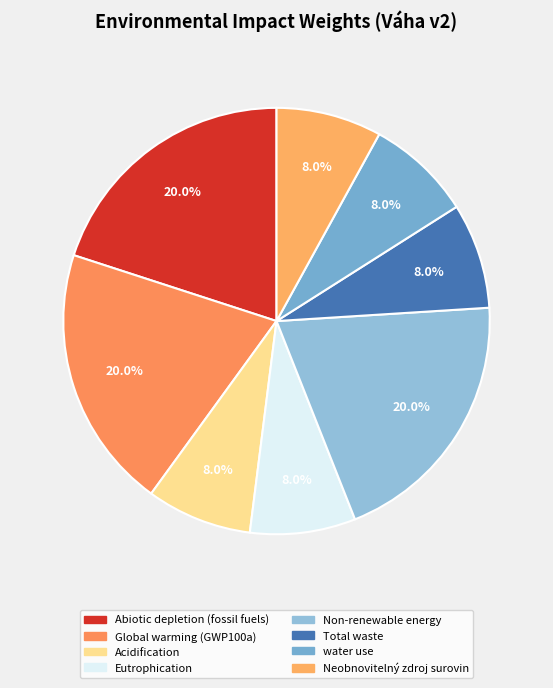

What percentage is the Abiotic depletion (fossil fuels) slice, to the nearest percent?

20%